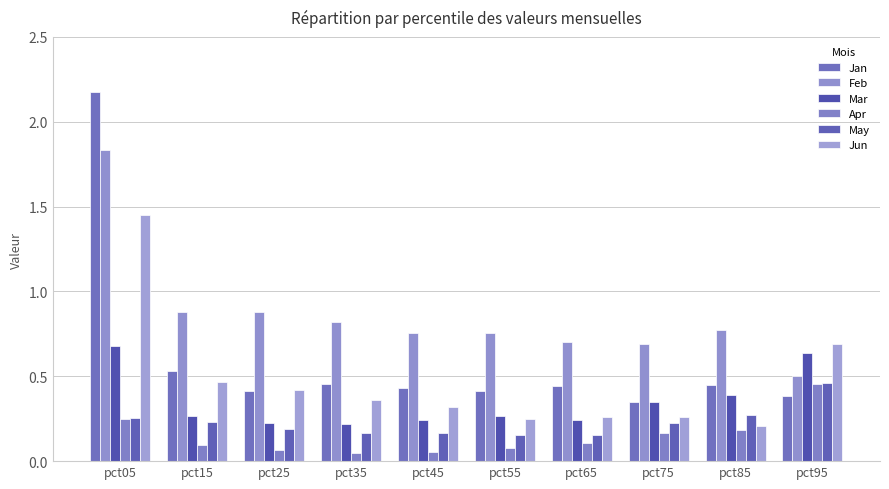

What is the spread (max minus min) of values at pct95?

0.3